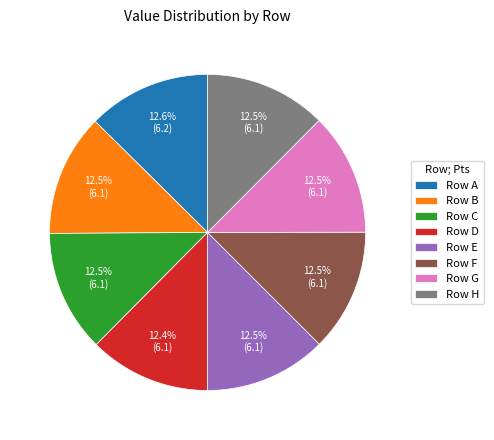

What is the total percentage of Row C and Row E?

25.0%